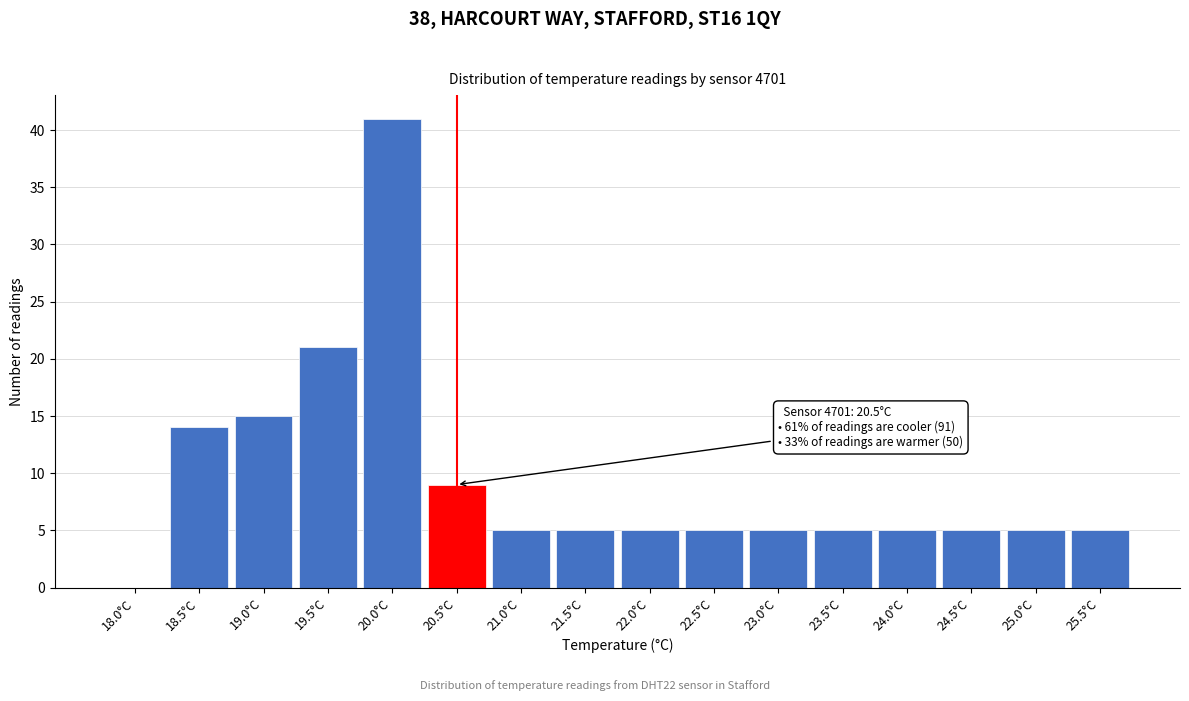

Reading left to right, transcribe all the data shown in this chart.

18.0°C=0	18.5°C=14	19.0°C=15	19.5°C=21	20.0°C=41	20.5°C=9	21.0°C=5	21.5°C=5	22.0°C=5	22.5°C=5	23.0°C=5	23.5°C=5	24.0°C=5	24.5°C=5	25.0°C=5	25.5°C=5